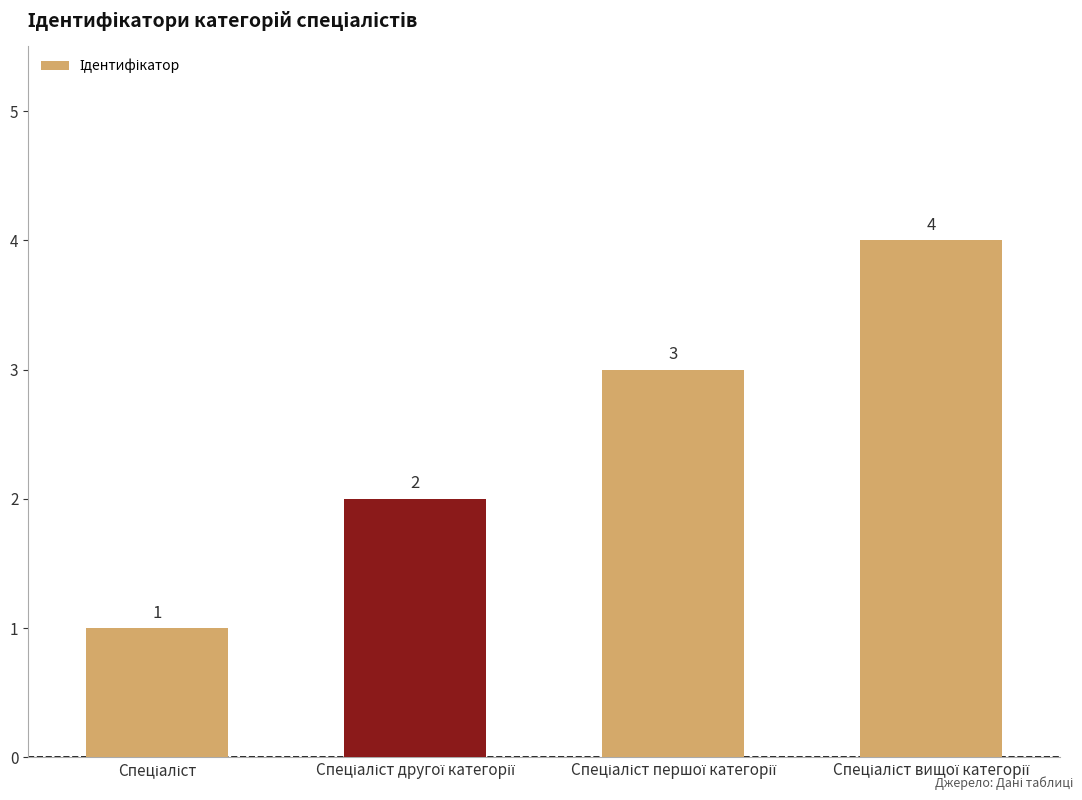

What is the difference between the second highest and minimum values?

2